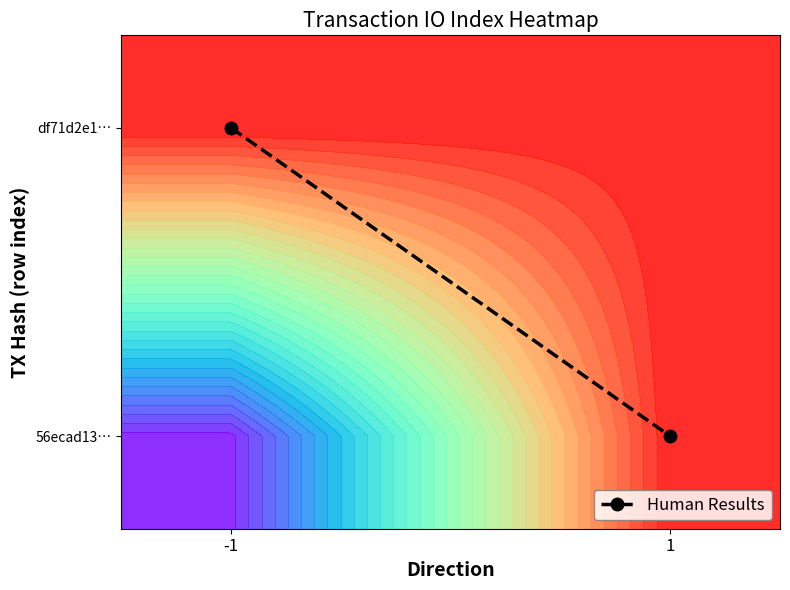

Reading right to left, what are all the values shown in this chart?

0.0	1.0